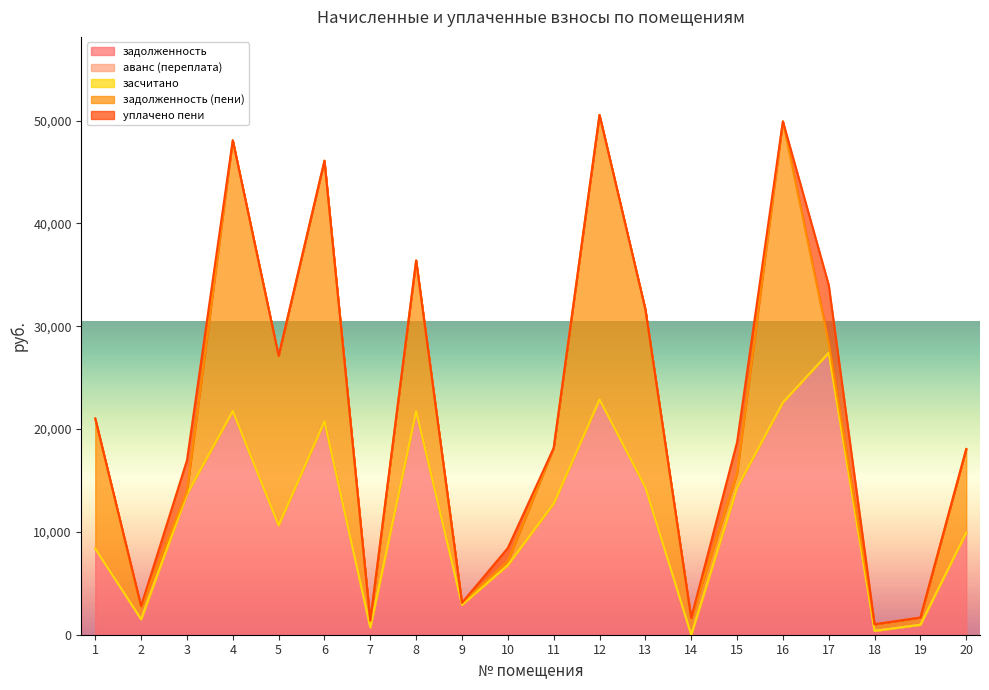

Reading left to right, what are all the values shown in this chart?

задолженность: 8372.5	1507.1	13675.8	21759.3	10642.3	20766.3	715.8	21764.3	2918.9	6769.1	12757.3	22878.5	14353.6	0.0	14302.7	22592.6	27415.3	379.3	971.1	9936.0
аванс (переплата): 0.0	0.0	0.0	0.0	0.0	0.0	0.0	0.0	0.0	0.0	0.0	0.0	0.0	1.5	0.0	0.0	0.0	0.0	0.0	0.0
засчитано: 0.0	0.0	0.0	0.0	0.0	0.0	0.0	0.0	0.0	0.0	0.0	0.0	0.0	0.0	0.0	0.0	0.0	0.0	0.0	0.0
задолженность (пени): 12646.9	1180.6	238.7	26318.0	16480.2	25325.0	653.4	14628.7	188.2	380.4	5396.4	27670.6	17306.5	1627.9	1362.3	27324.8	972.2	632.6	700.0	8119.7
уплачено пени: 0.0	104.8	3031.5	0.0	0.0	0.0	0.0	0.0	0.0	1279.4	0.0	0.0	0.0	0.0	3045.6	0.0	5626.7	0.7	0.0	0.0